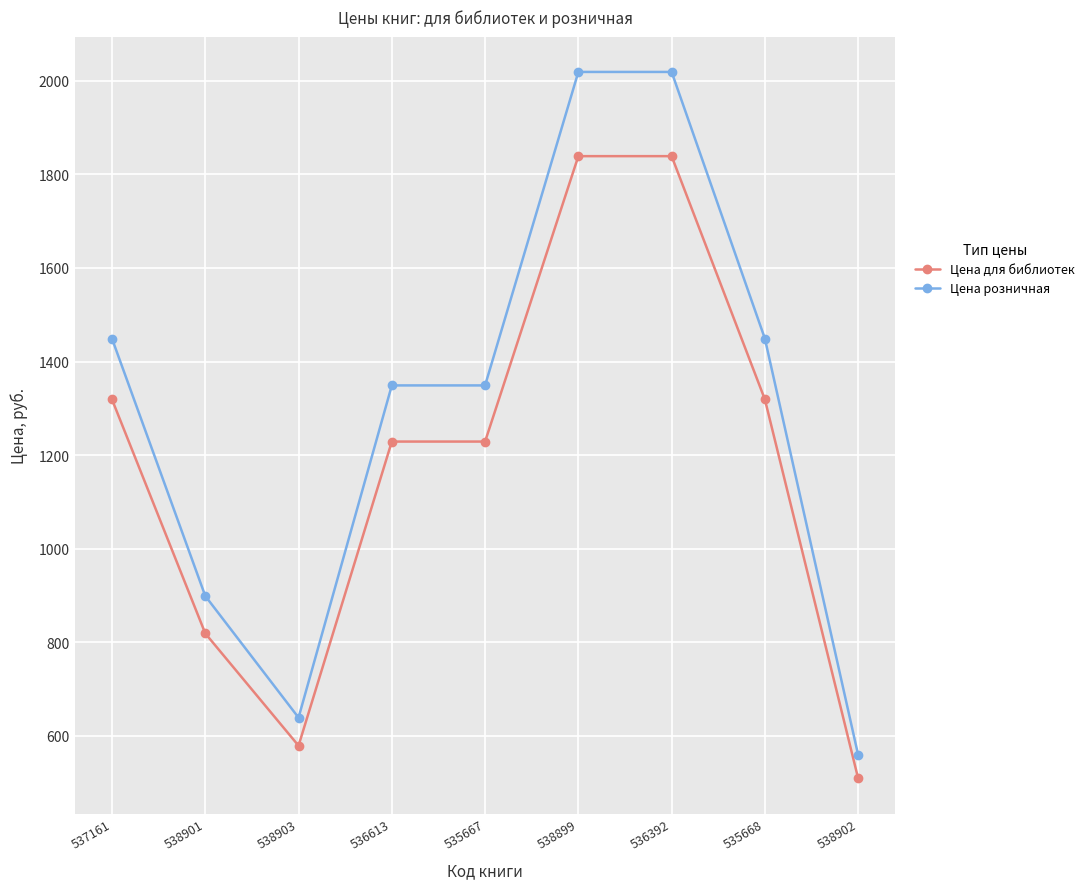

What value does the Цена для библиотек series have at 536613, to the nearest 100?

1200